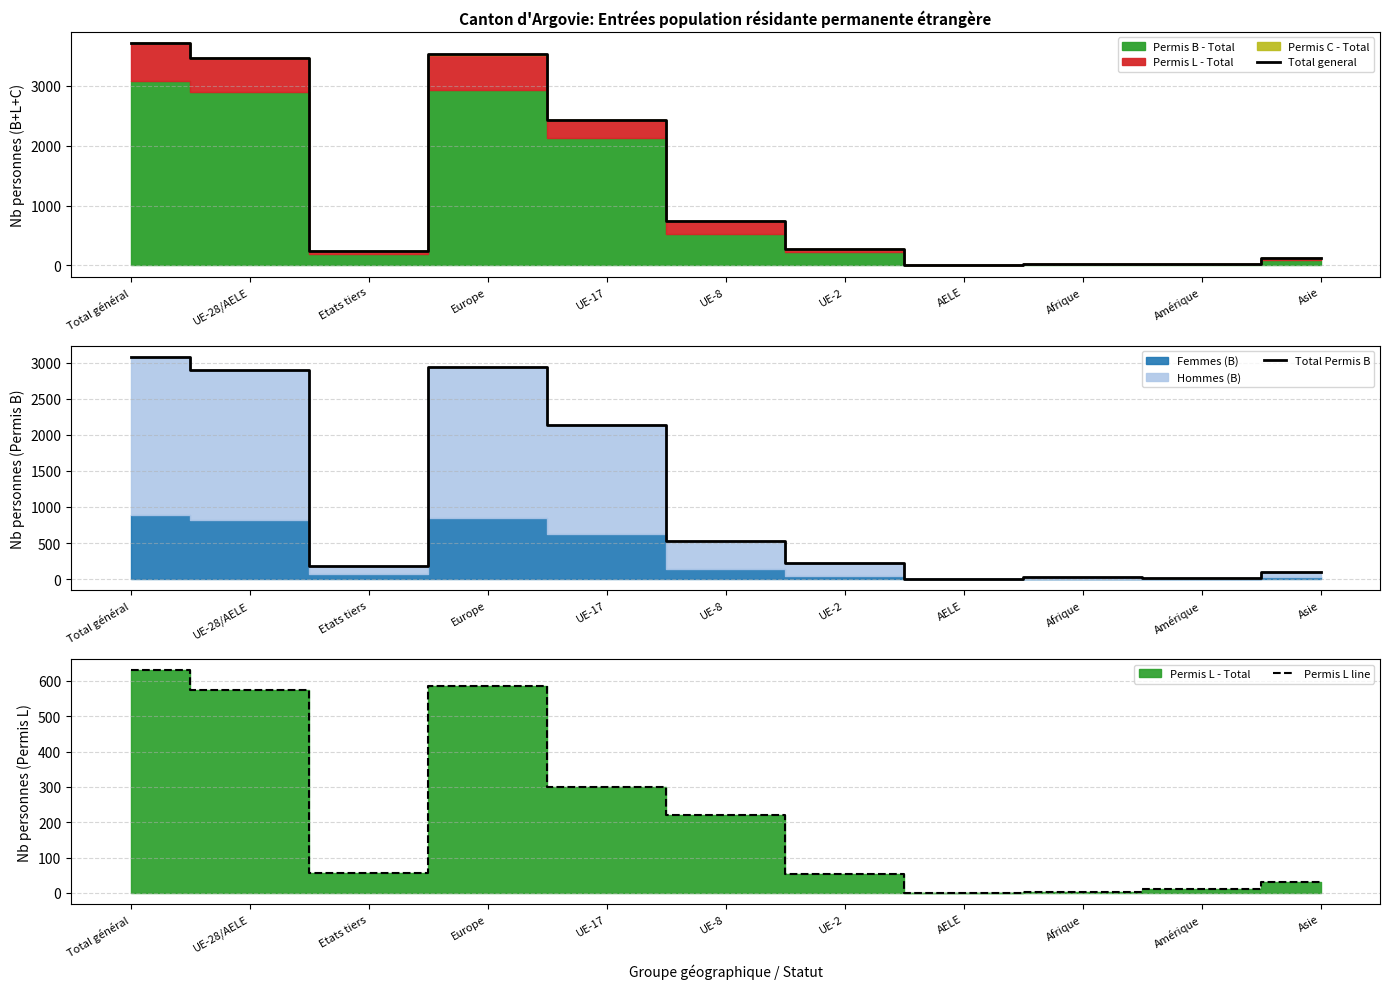

True or false: Permis L line and Total Permis B intersect in this chart.

False